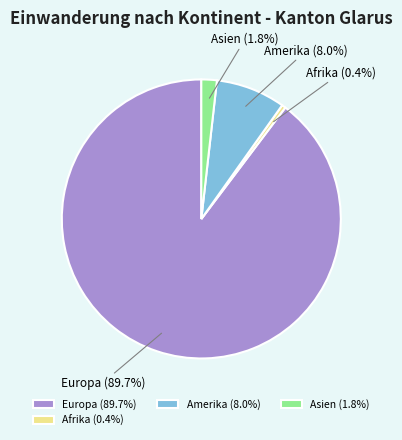

To the nearest percent, what is the average slice percentage?

25%